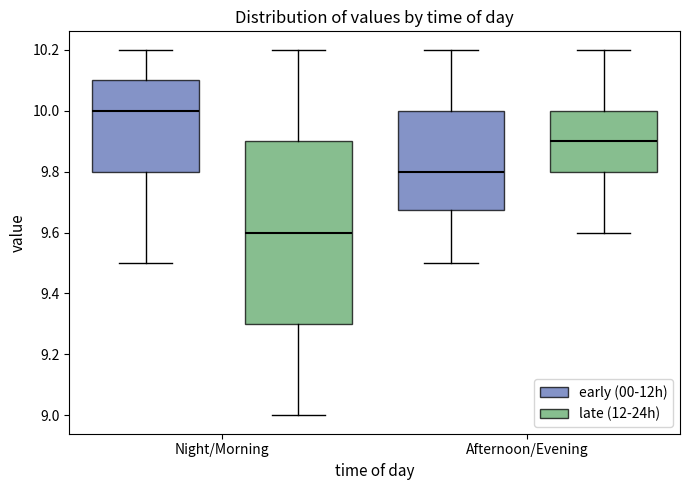

Which box has the highest median line?

Night/Morning (early (00-12h))